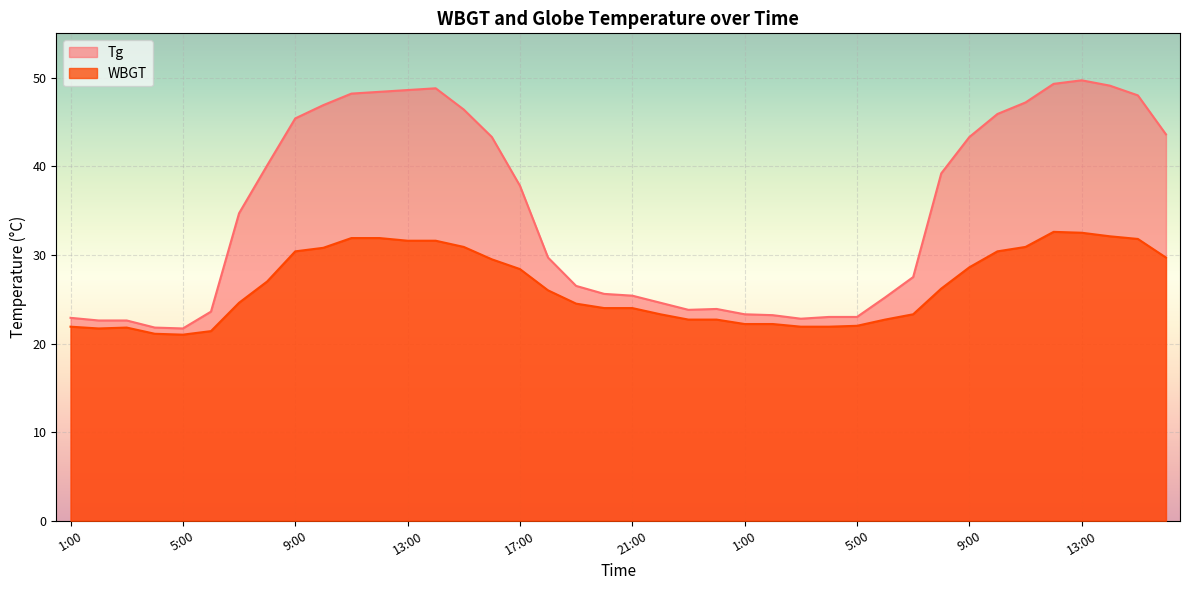

Reading left to right, extract all data points from this chart.

Tg: 22.9	22.6	22.6	21.8	21.7	23.6	34.7	40.1	45.4	46.9	48.2	48.4	48.6	48.8	46.4	43.3	37.8	29.7	26.5	25.6	25.4	24.6	23.8	23.9	23.3	23.2	22.8	23.0	23.0	25.2	27.5	39.2	43.3	45.9	47.2	49.3	49.7	49.1	48.0	43.6
WBGT: 21.9	21.7	21.8	21.1	21.0	21.4	24.6	27.0	30.4	30.8	31.9	31.9	31.6	31.6	30.9	29.5	28.4	26.0	24.5	24.0	24.0	23.3	22.7	22.7	22.2	22.2	21.9	21.9	22.0	22.7	23.3	26.2	28.6	30.4	30.9	32.6	32.5	32.1	31.8	29.7